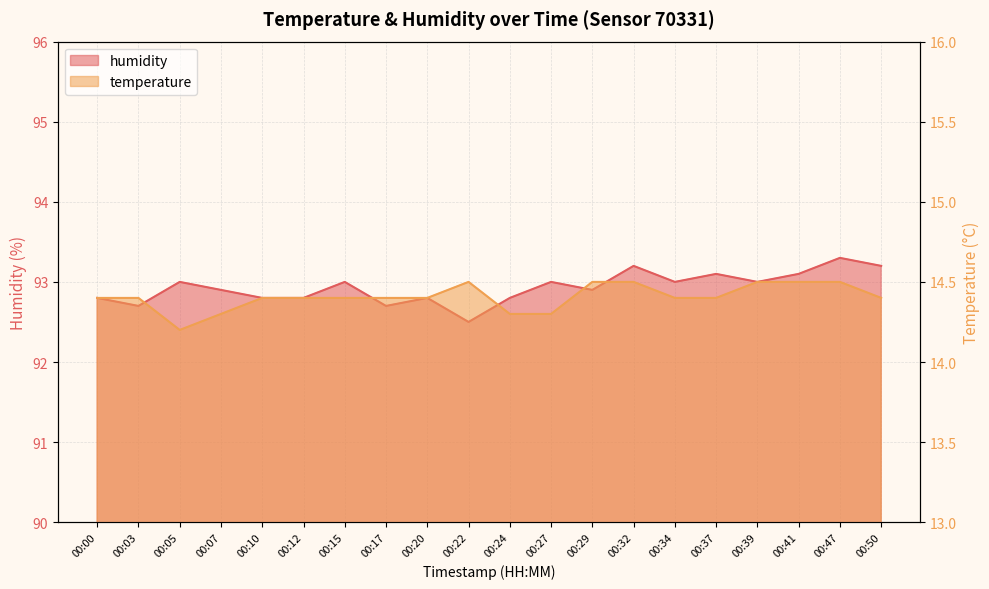

Where is temperature nearest to the value 14?

00:05